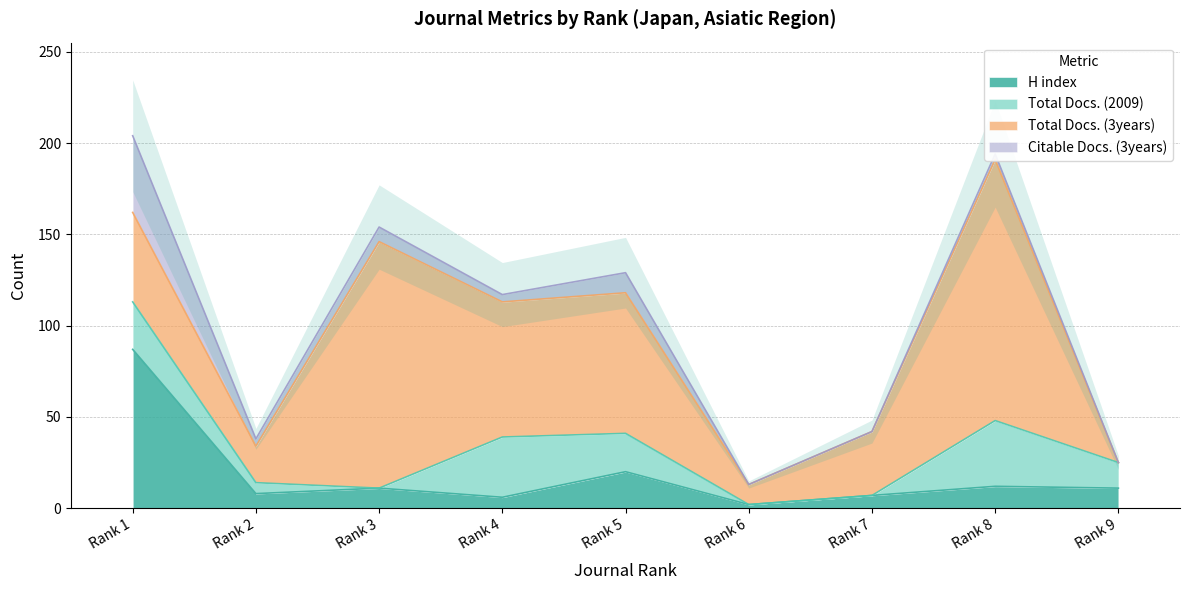

Rank the categories by Total Docs. (2009) value from highest to lowest.

Rank 8, Rank 4, Rank 1, Rank 5, Rank 9, Rank 2, Rank 3, Rank 6, Rank 7